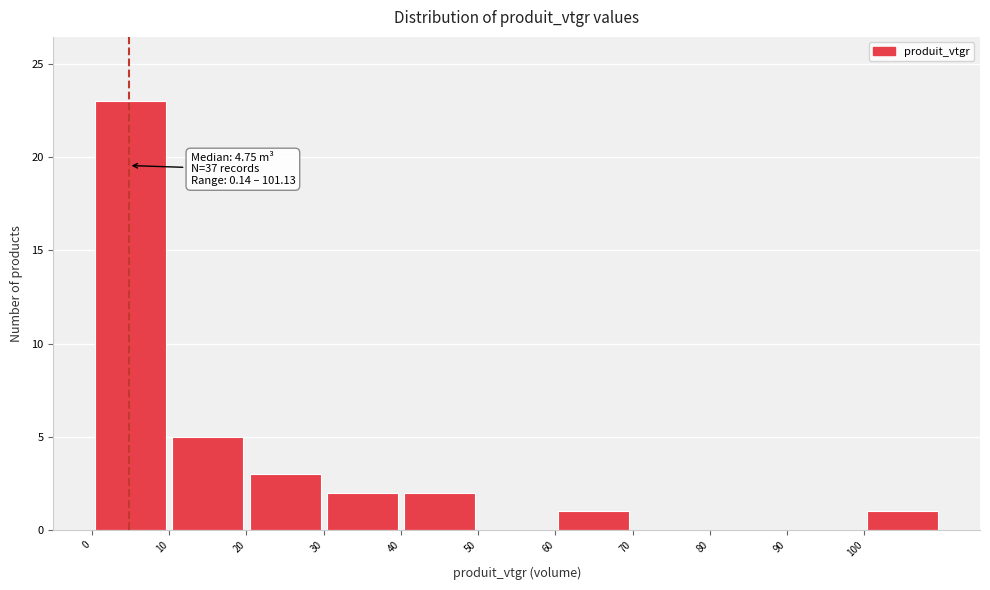

Which range on the x-axis has the tallest bar?

0 to 10